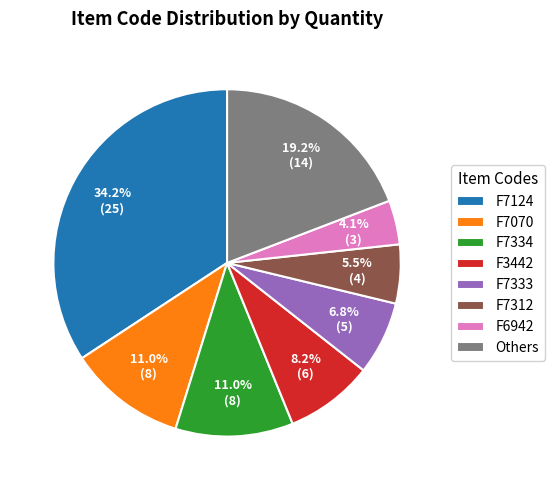

True or false: F6942 accounts for 4% of the total.

True